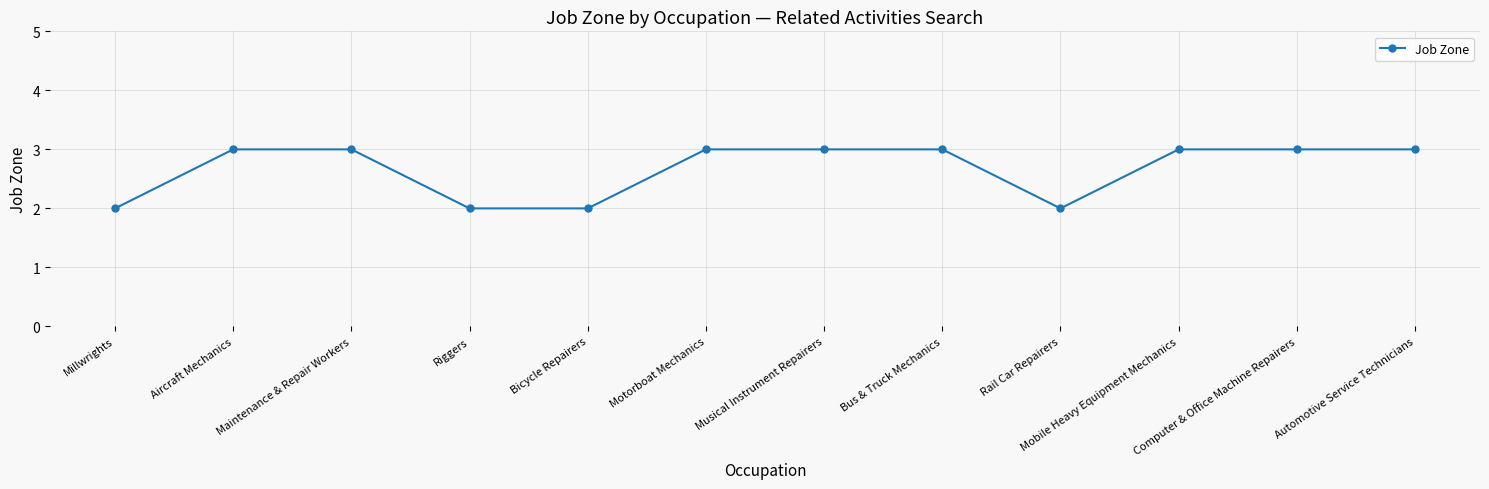

What is the value of the 4th point from the left?

2